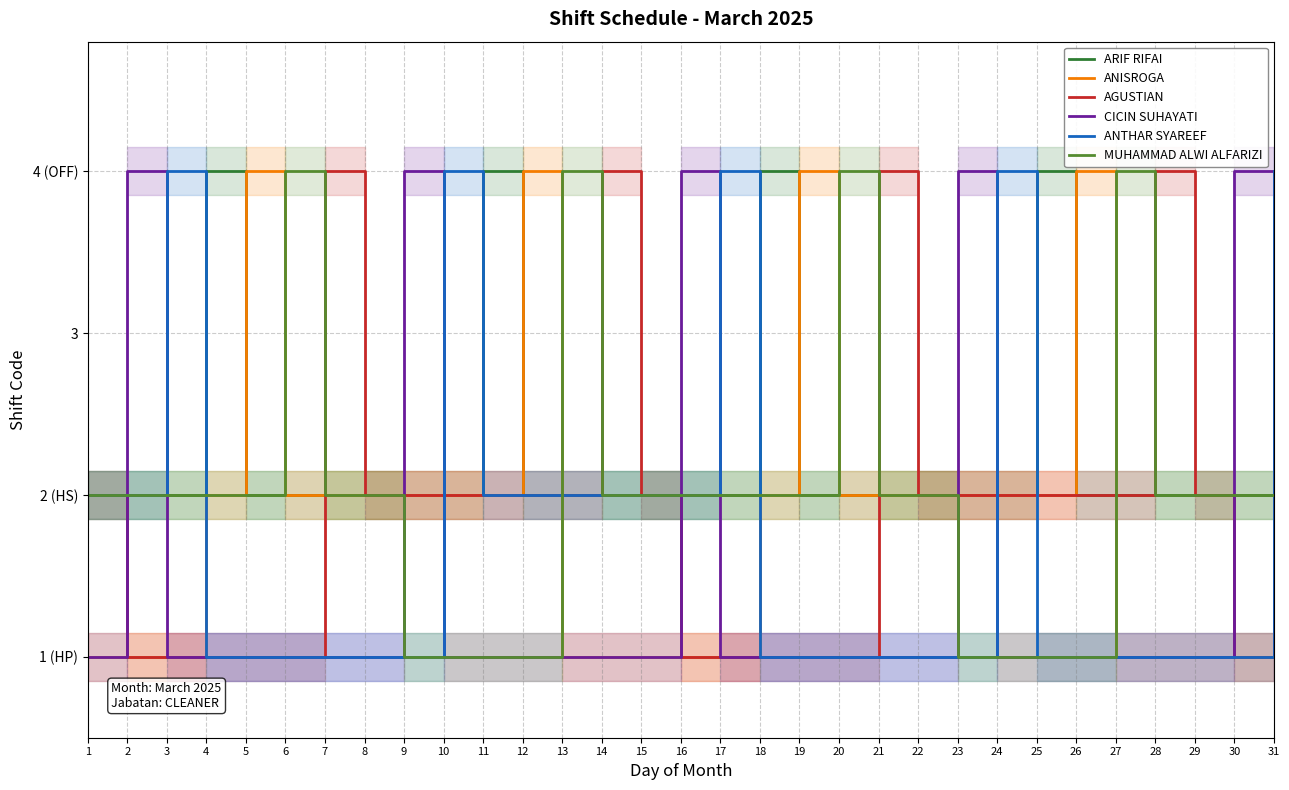

Which has a higher value, 24 or 27?

24